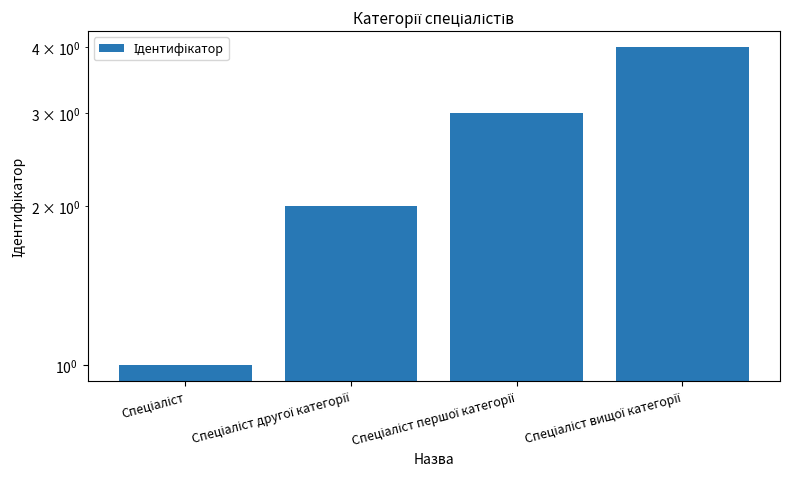

Rank the categories by value from lowest to highest.

Спеціаліст, Спеціаліст другої категорії, Спеціаліст першої категорії, Спеціаліст вищої категорії